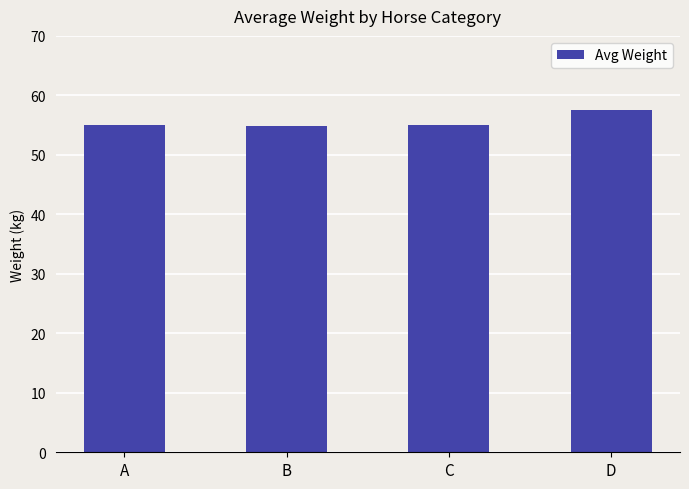

Which has a higher value, C or D?

D